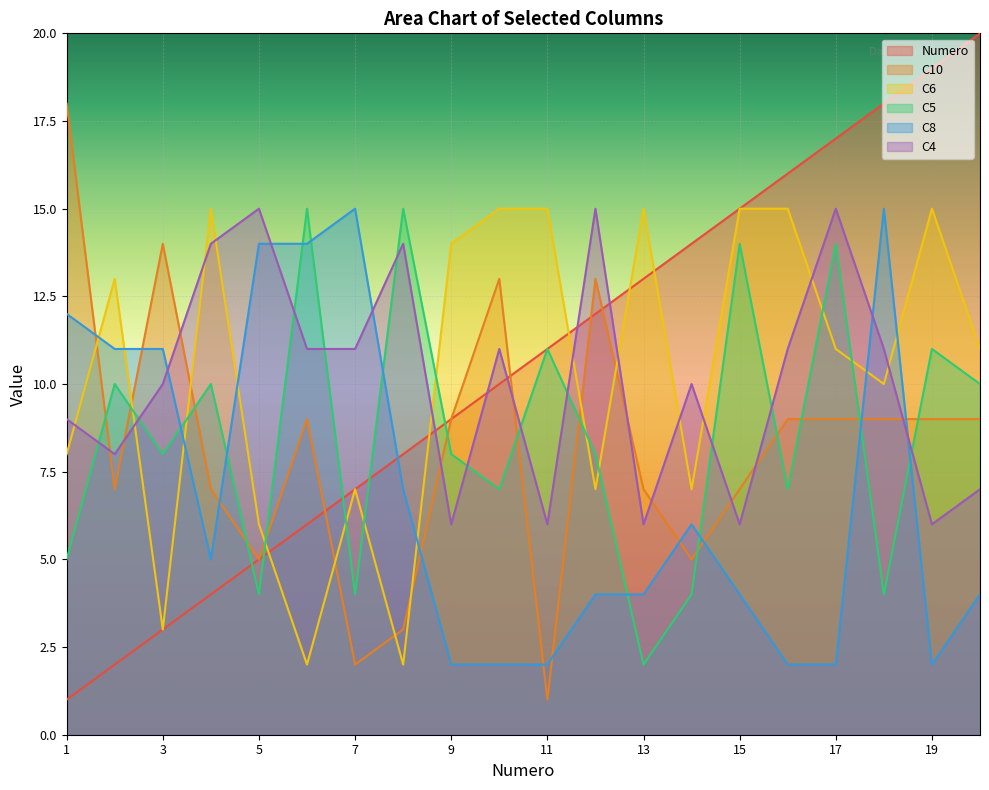

List the series in order of their peak value, highest first.

Numero, C10, C6, C5, C8, C4